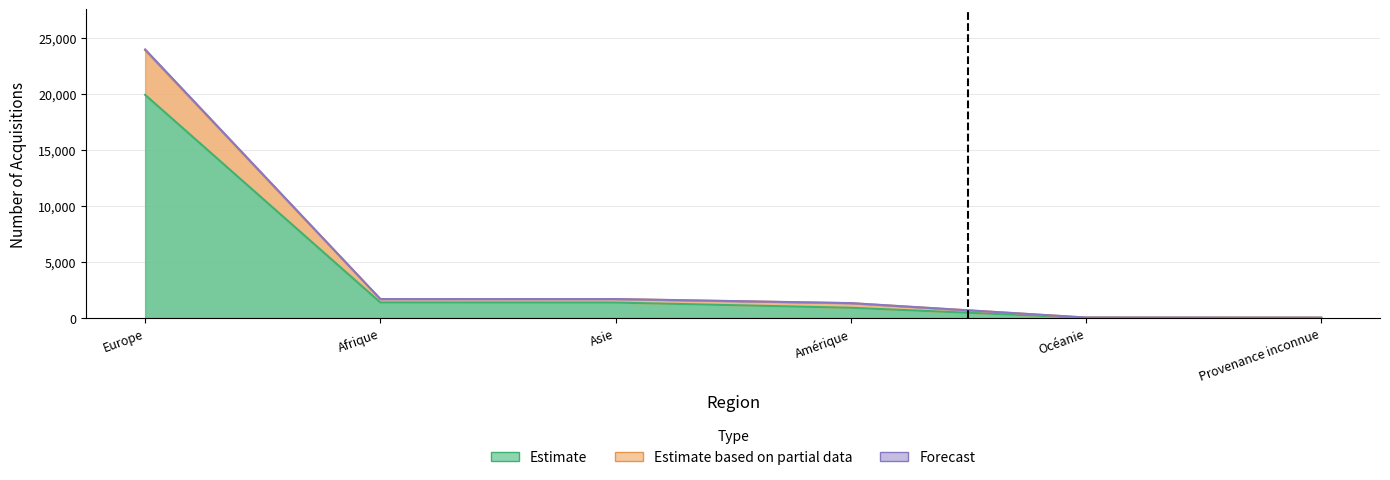

What position from the right is Afrique?

5